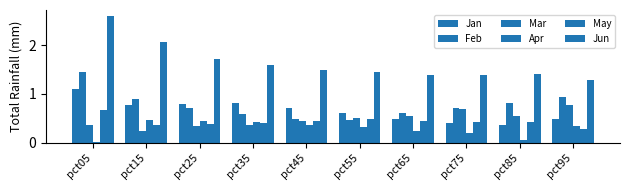

At how many categories does at least one series exceed 2?

2